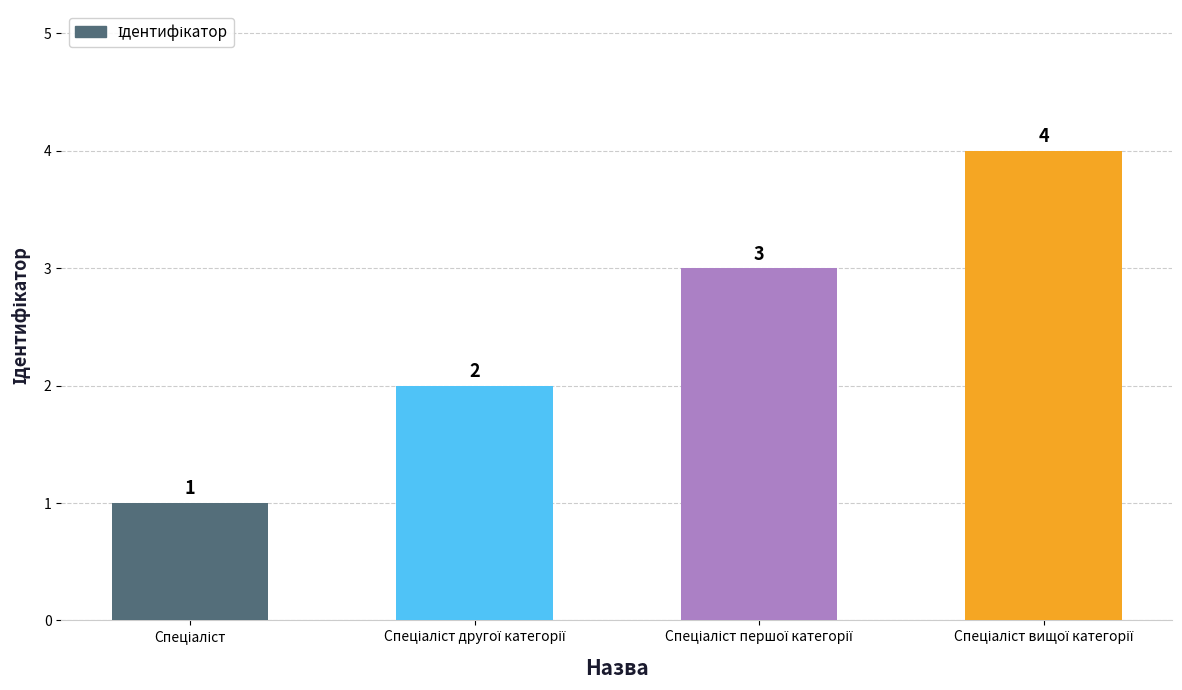

How many values are between 2 and 4?

3